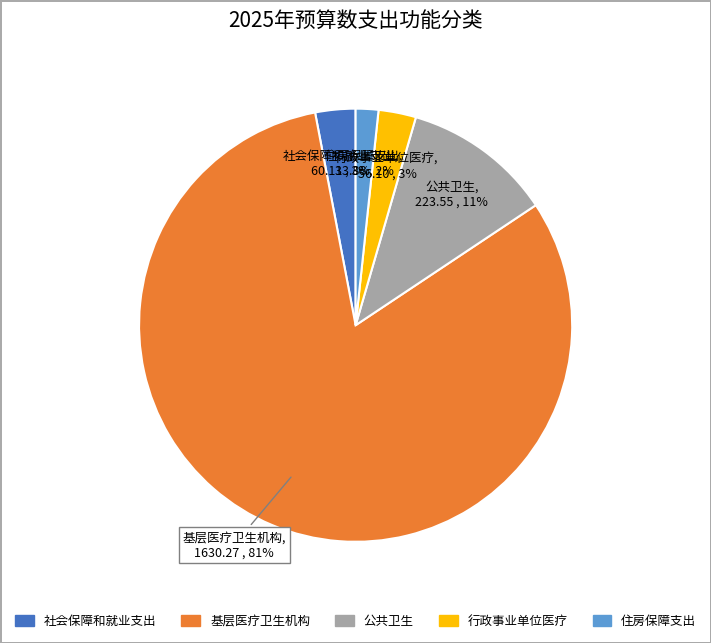

Which has a higher value, 行政事业单位医疗 or 公共卫生?

公共卫生